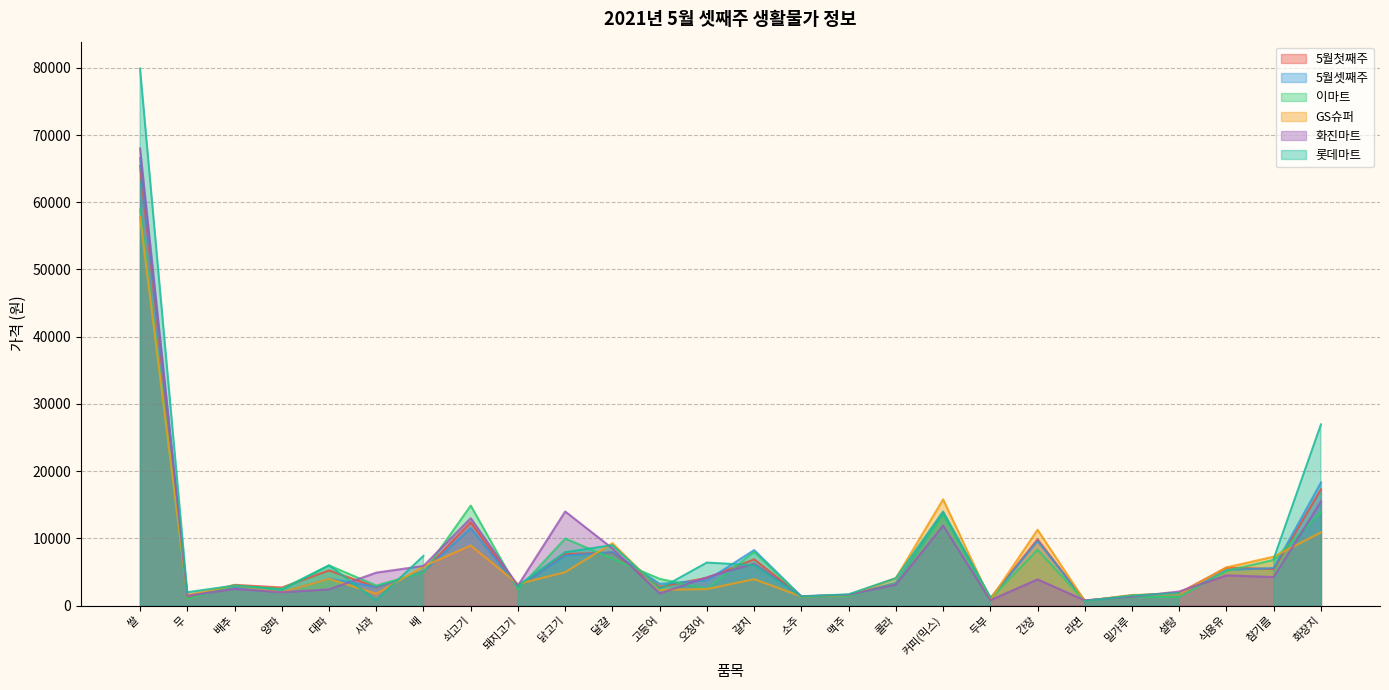

What is the lowest value of the 화진마트 series?

780.0